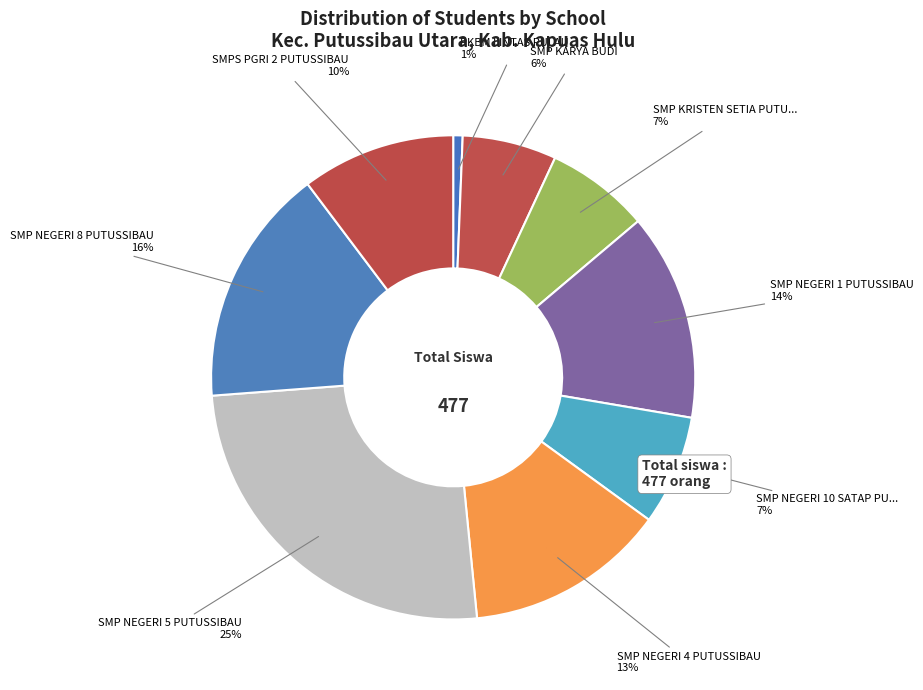

Does SMP NEGERI 1 PUTUSSIBAU account for over 50% of the chart?

No